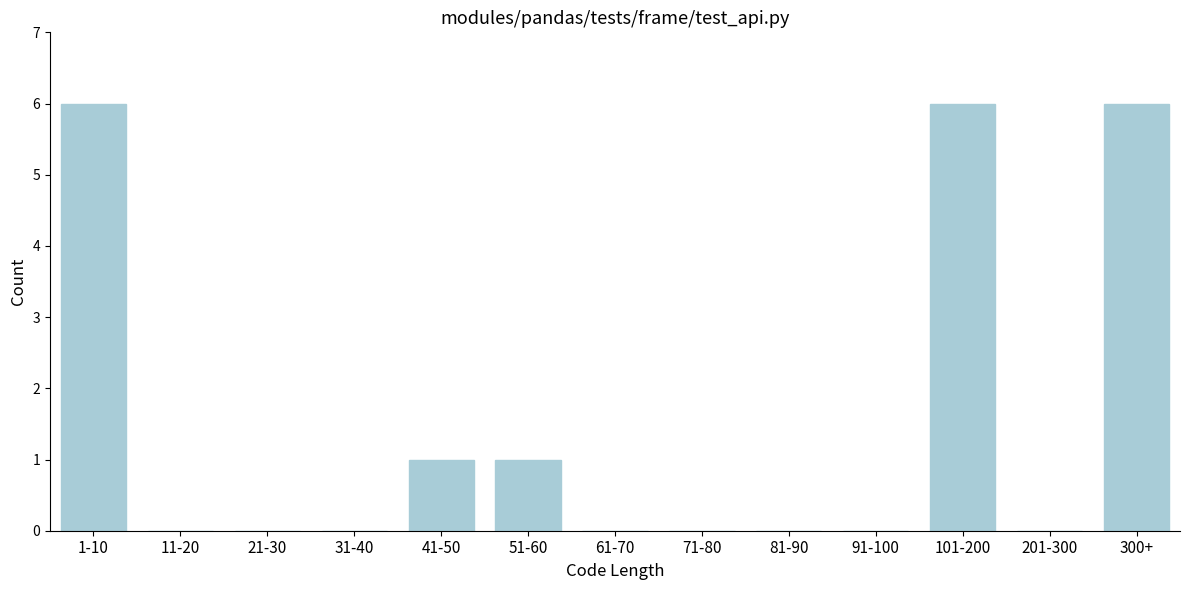

Reading right to left, extract all data points from this chart.

300+=6	201-300=0	101-200=6	91-100=0	81-90=0	71-80=0	61-70=0	51-60=1	41-50=1	31-40=0	21-30=0	11-20=0	1-10=6